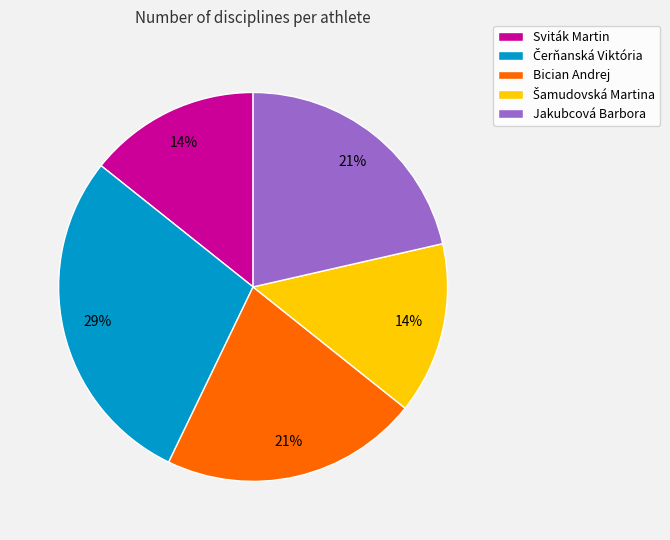

To the nearest percent, what is the average slice percentage?

20%